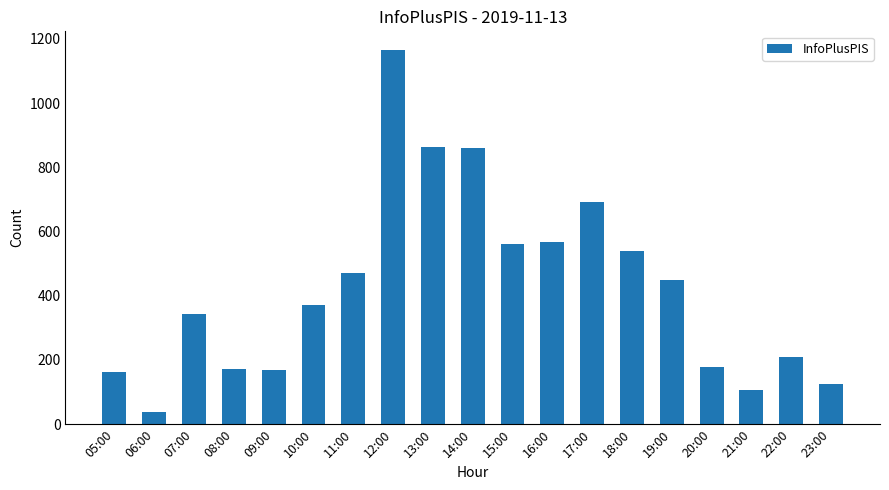

Approximately how many times larger is the value at 08:00 compared to 13:00?

0.2